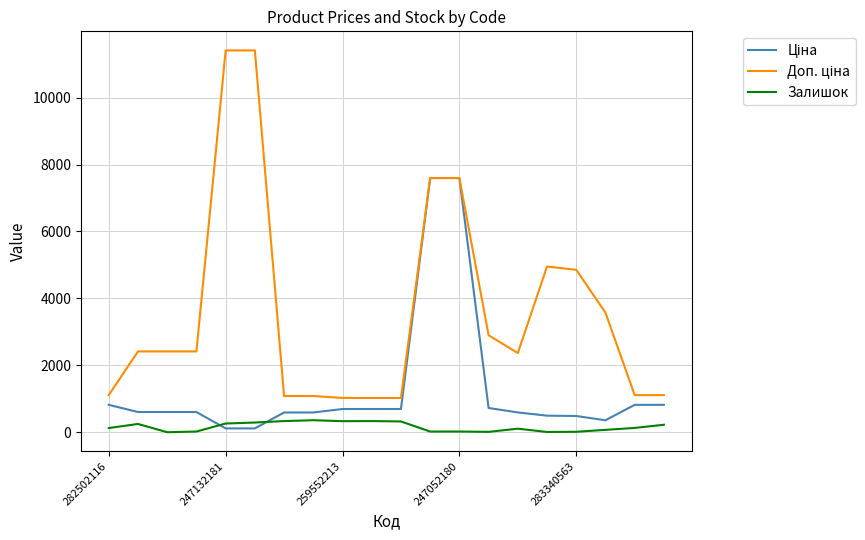

At how many categories does at least one series exceed 5764?

4